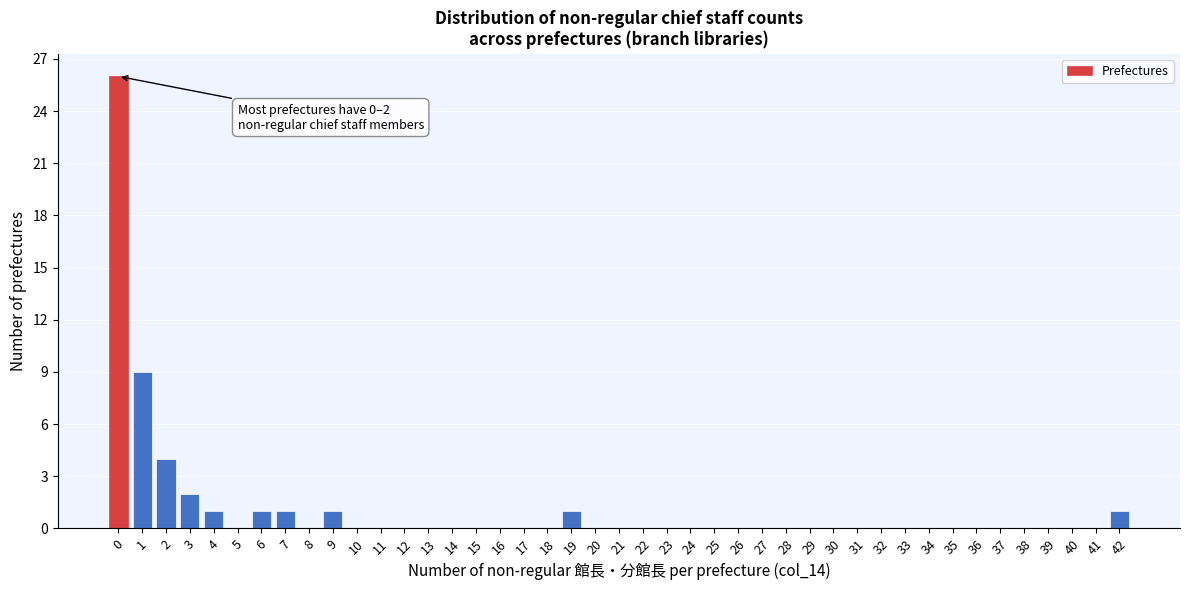

The chart shows a value of 0 at 41. True or false?

True